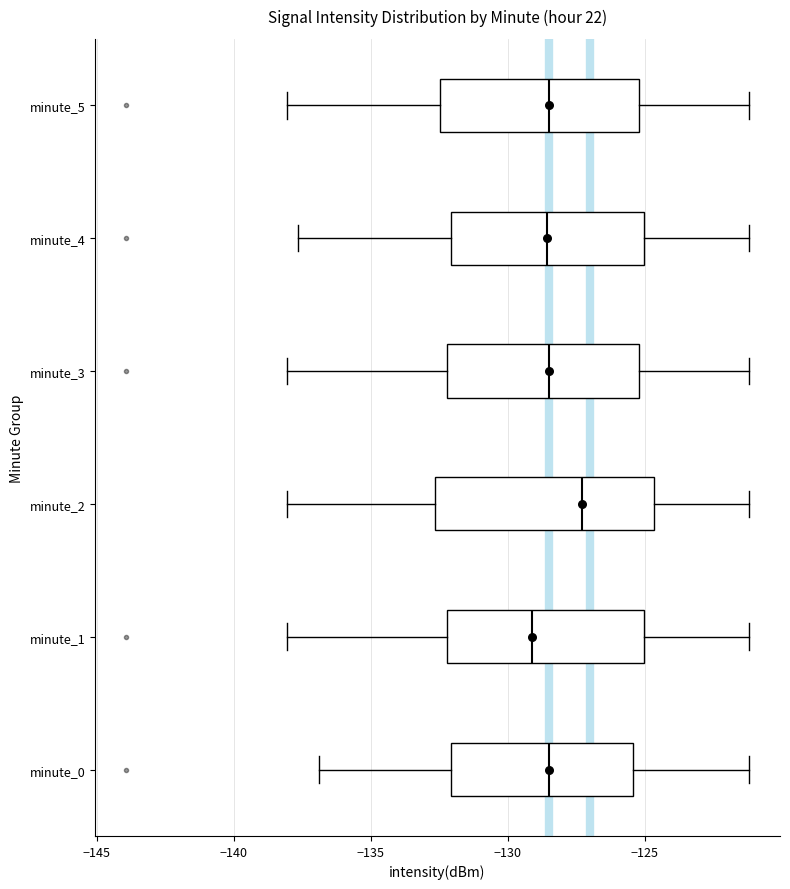

Reading bottom to top, read every box against the x-axis: the position of its median line, the range the box covers, and the ends of its whiskers. The values are not printed on the chart, so give them approximately, as read against the axis.

minute_0: median -128.5, box -132.0 to -125.5, whiskers -137.0 to -121.0
minute_1: median -129.0, box -132.0 to -125.0, whiskers -138.0 to -121.0
minute_2: median -127.5, box -132.5 to -124.5, whiskers -138.0 to -121.0
minute_3: median -128.5, box -132.0 to -125.0, whiskers -138.0 to -121.0
minute_4: median -128.5, box -132.0 to -125.0, whiskers -137.5 to -121.0
minute_5: median -128.5, box -132.5 to -125.0, whiskers -138.0 to -121.0